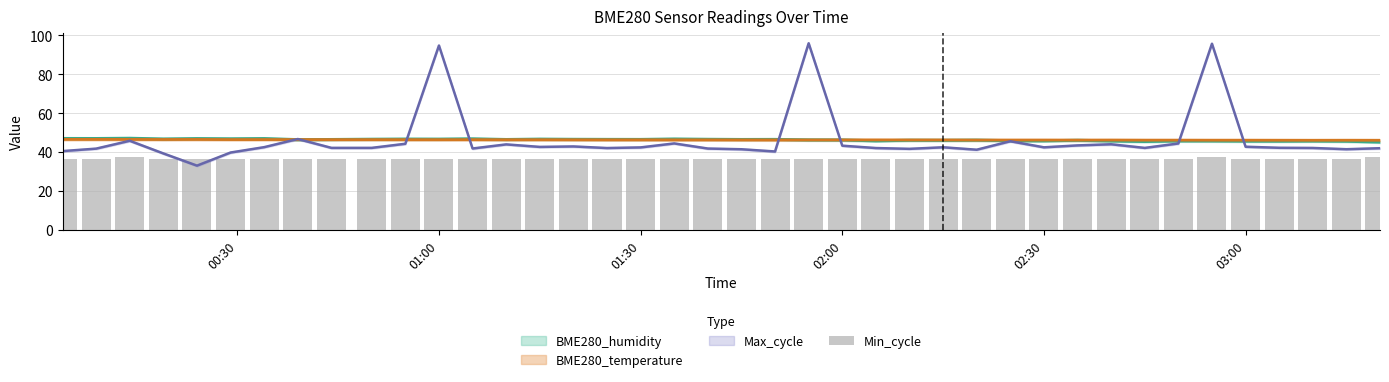

The value at 31 is 55.4. True or false?

False